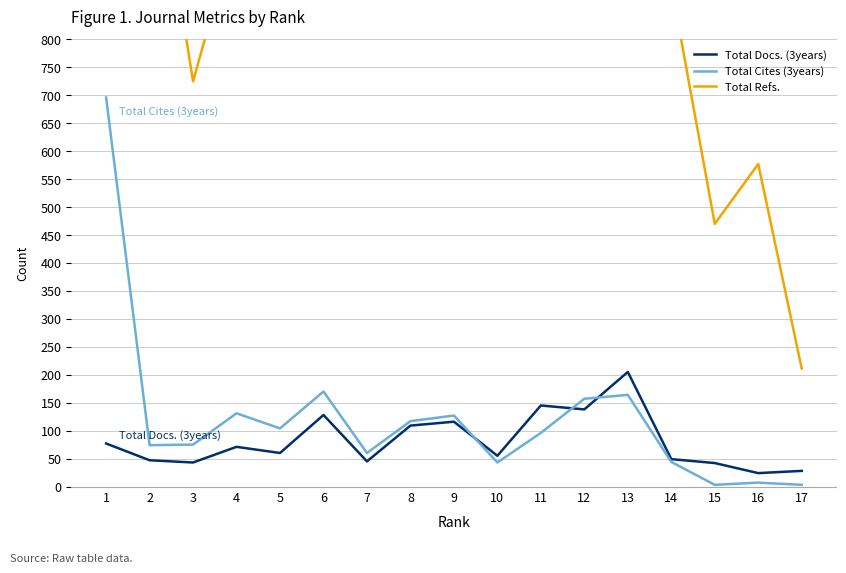

At which label does Total Cites (3years) first exceed 96?

1